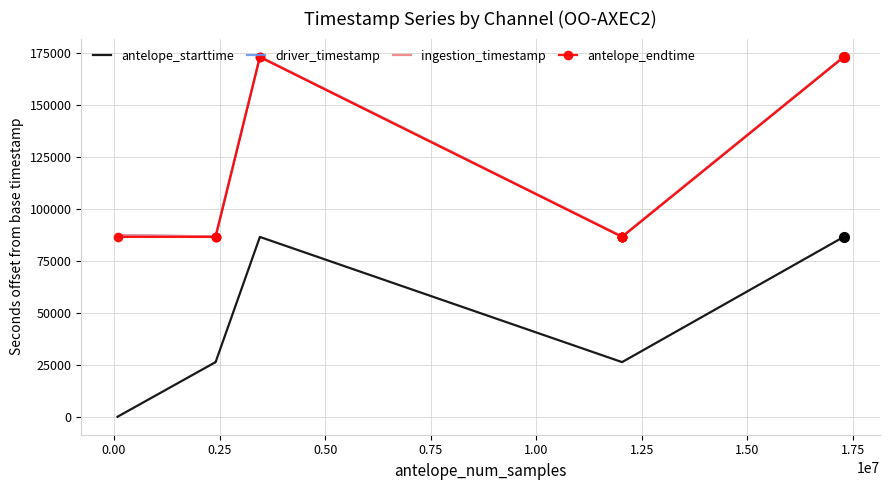

Which series has the largest range (max minus min)?

ingestion_timestamp